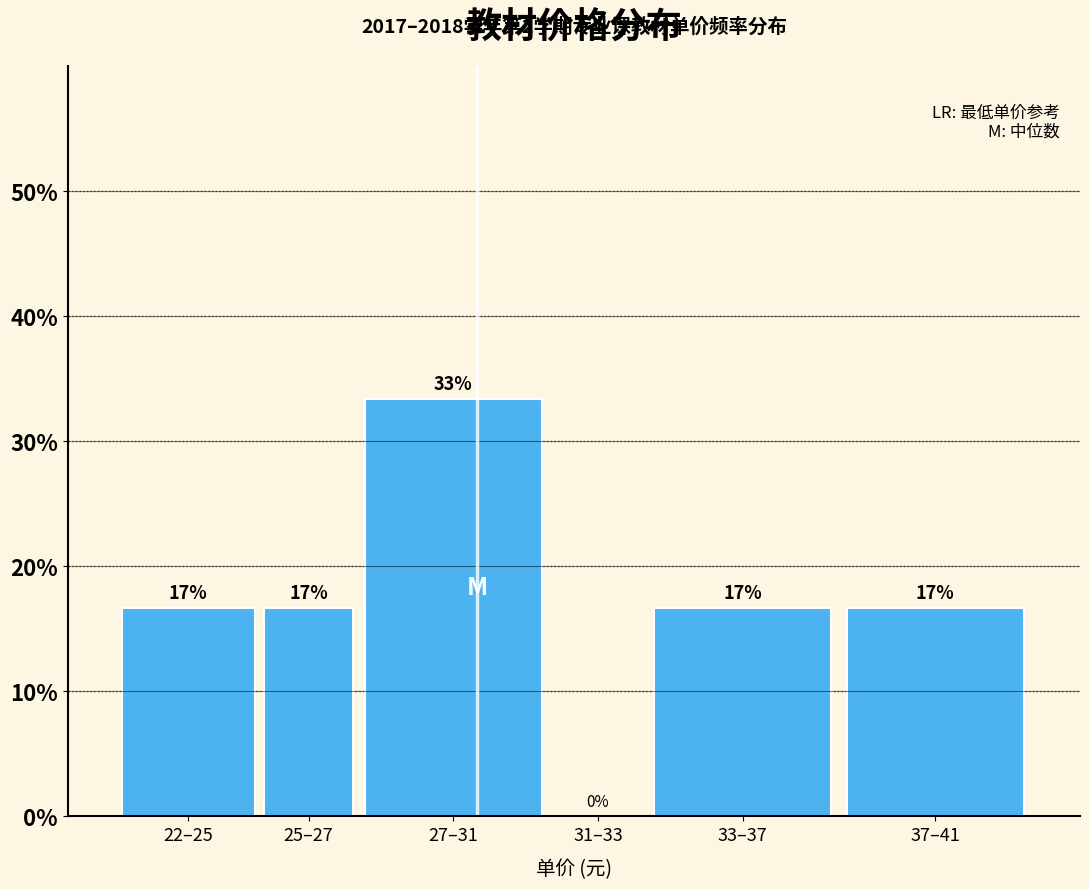

Are the bars horizontal?

No